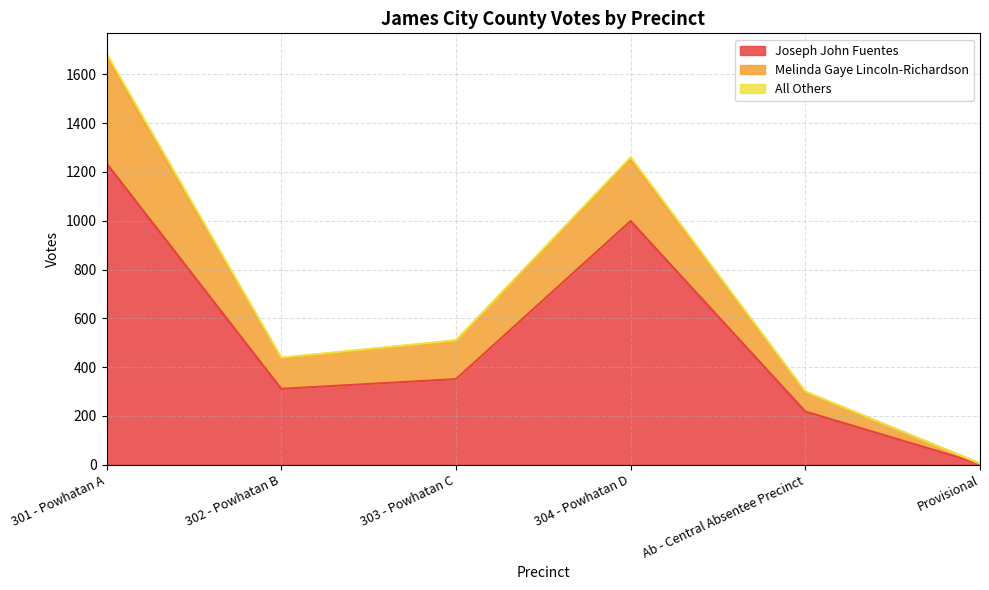

True or false: Joseph John Fuentes and All Others cross at least once.

False